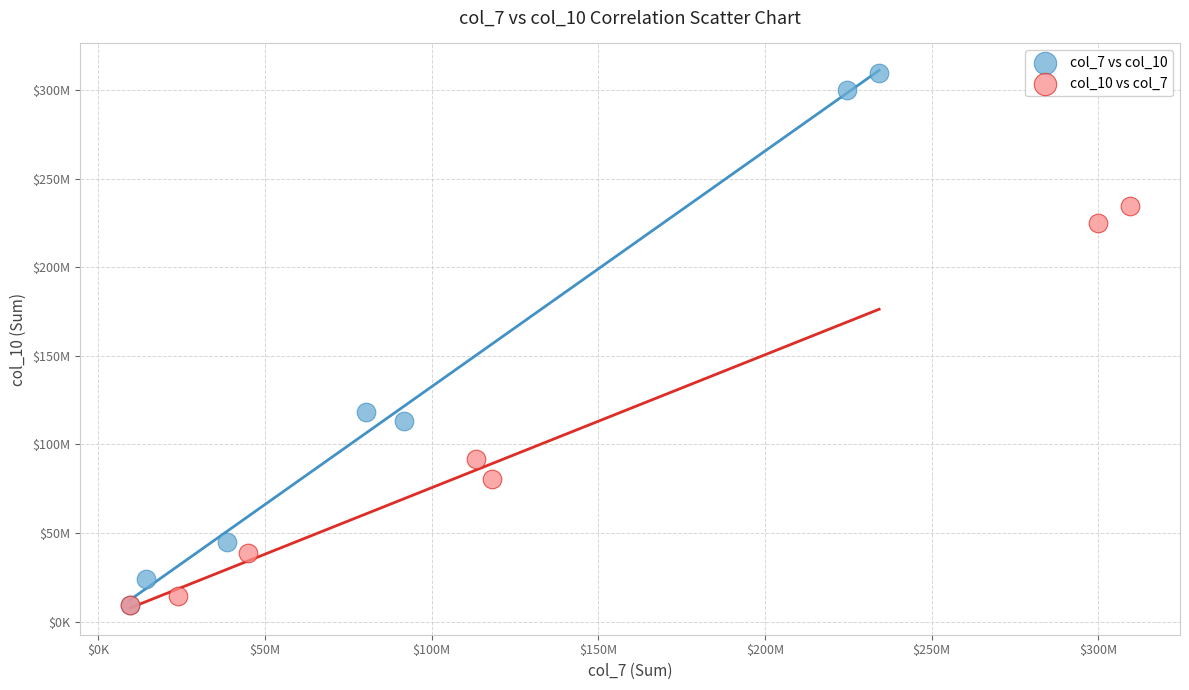

What are all the series names shown in the legend?

col_7 vs col_10, col_10 vs col_7